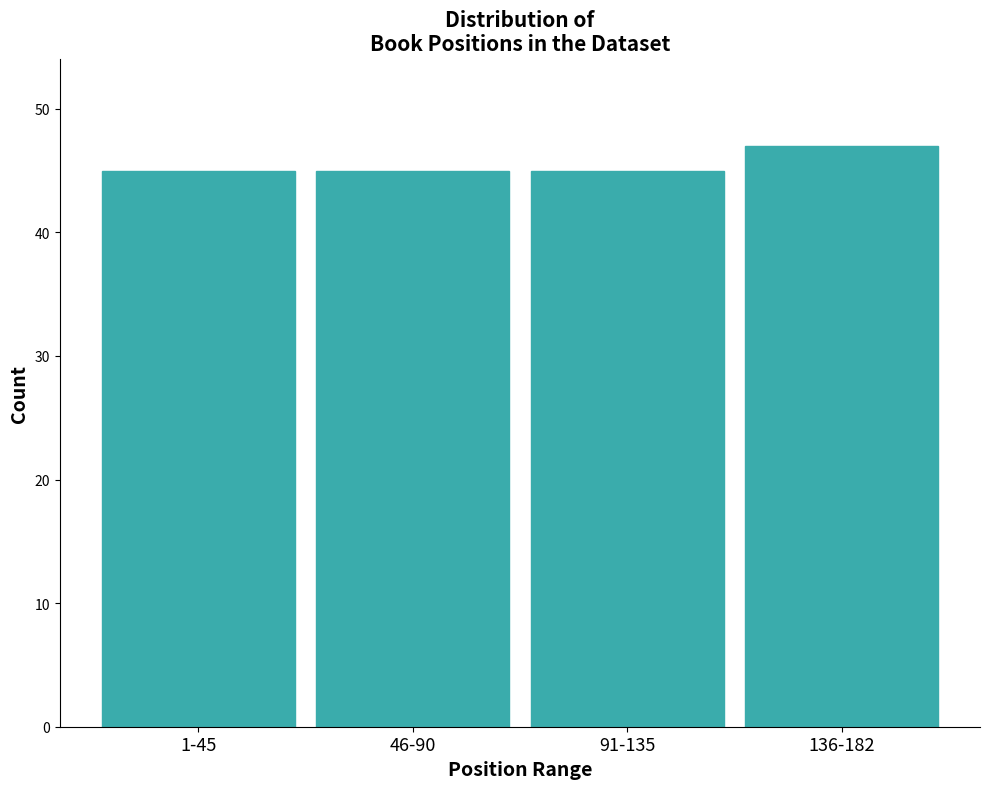

Reading left to right, what are all the values shown in this chart?

45	45	45	47